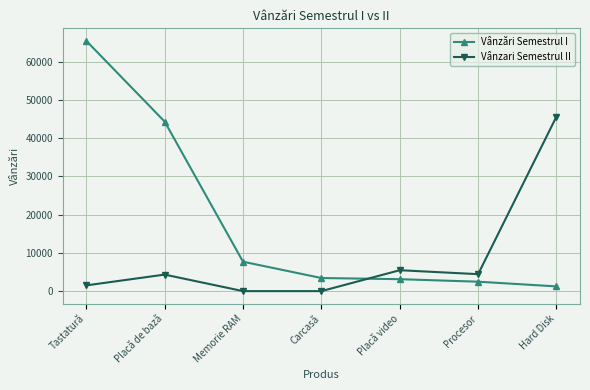

Rank the series by their maximum value, from lowest to highest.

Vânzari Semestrul II, Vânzări Semestrul I